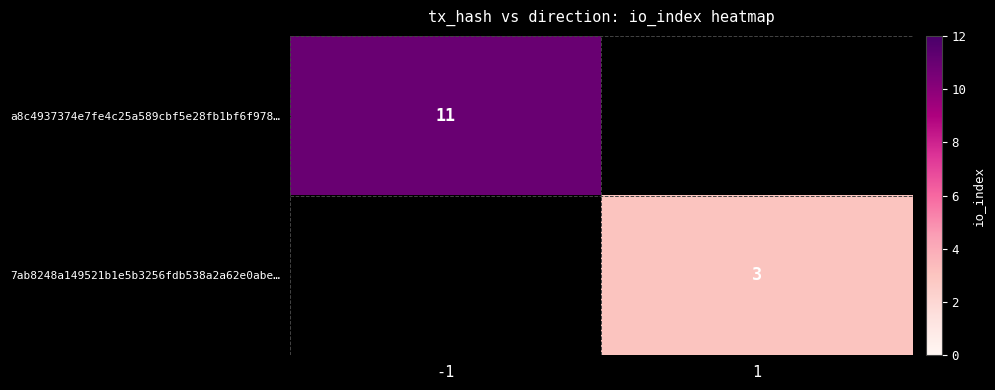

Which category has the highest value across all series?

-1